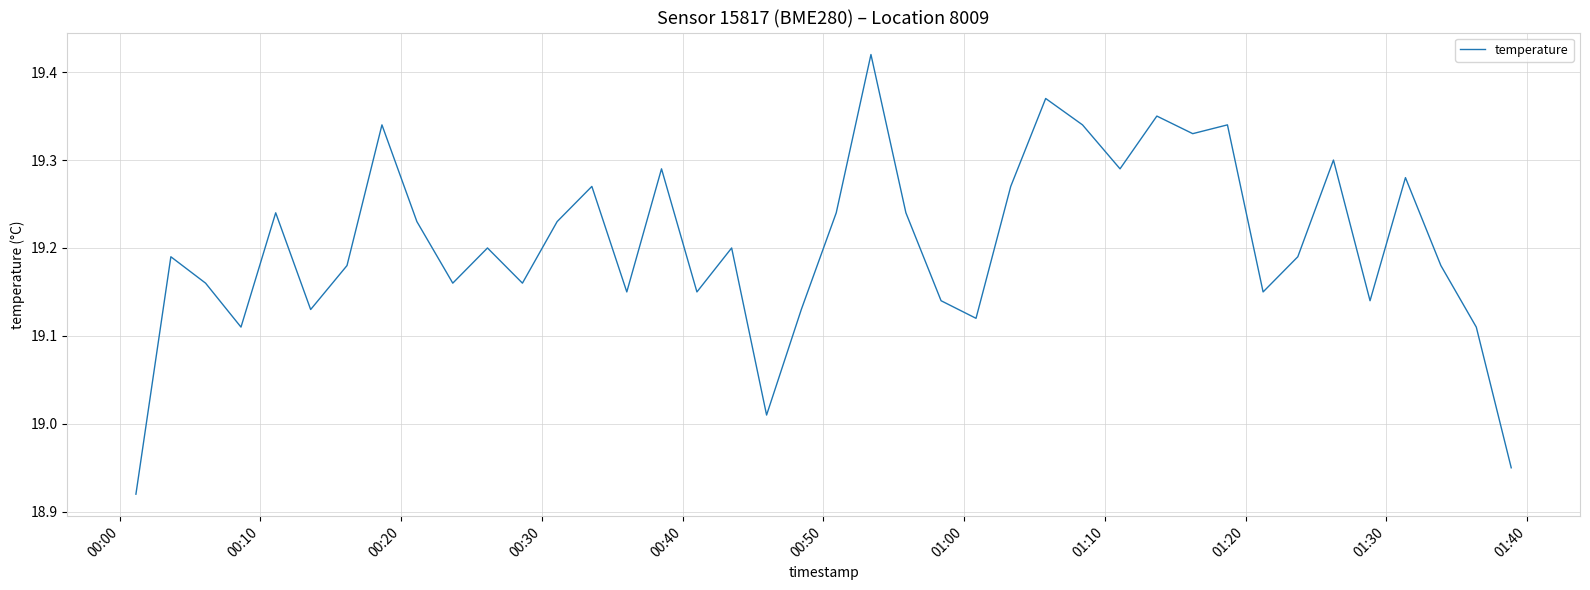

What is the difference between the maximum and minimum values?

0.5